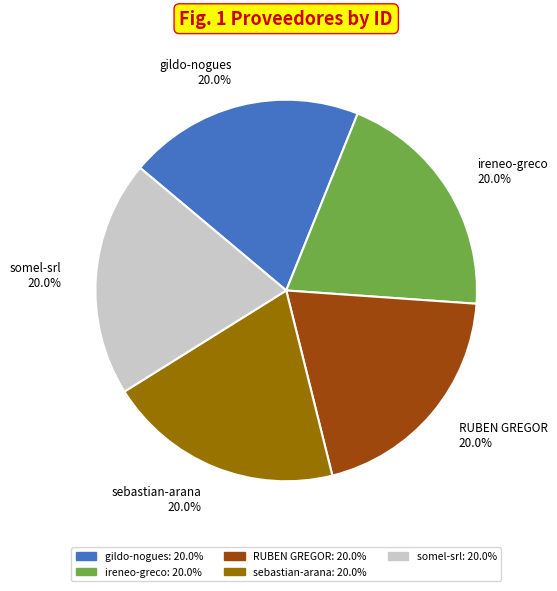

Approximately how many times larger is the value at sebastian-arana compared to somel-srl?

1.0